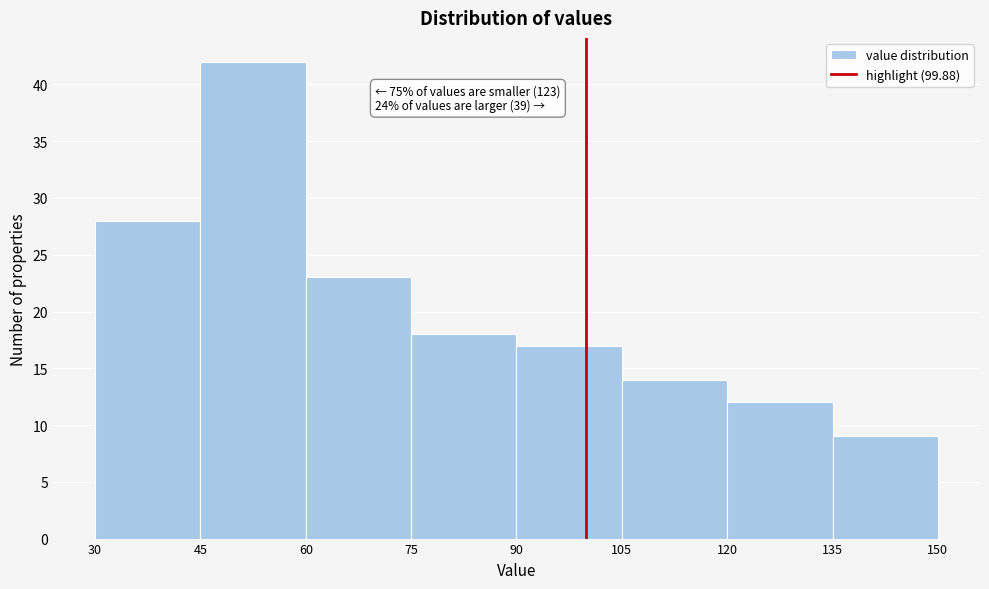

Which range on the x-axis has the tallest bar?

45 to 60